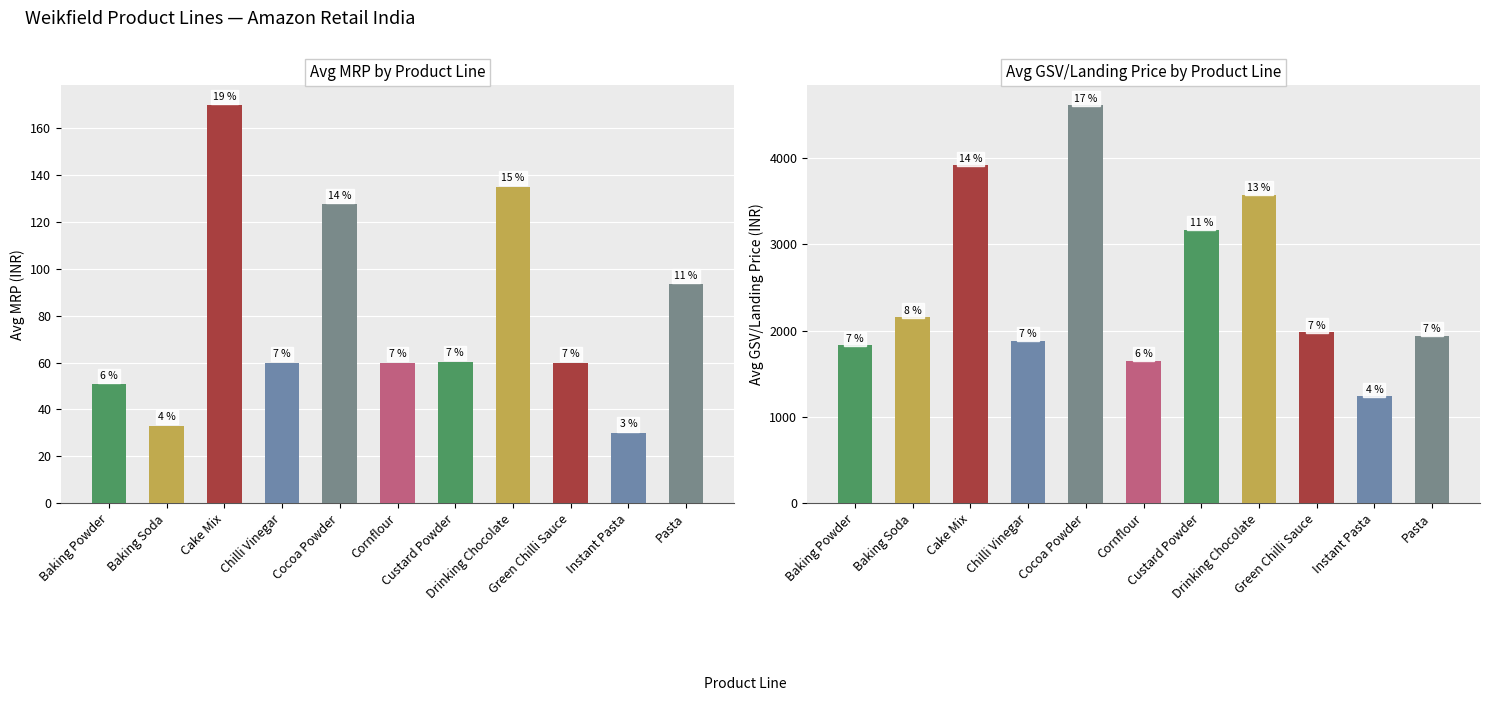

What is the total value across all series at Baking Soda?

2186.4